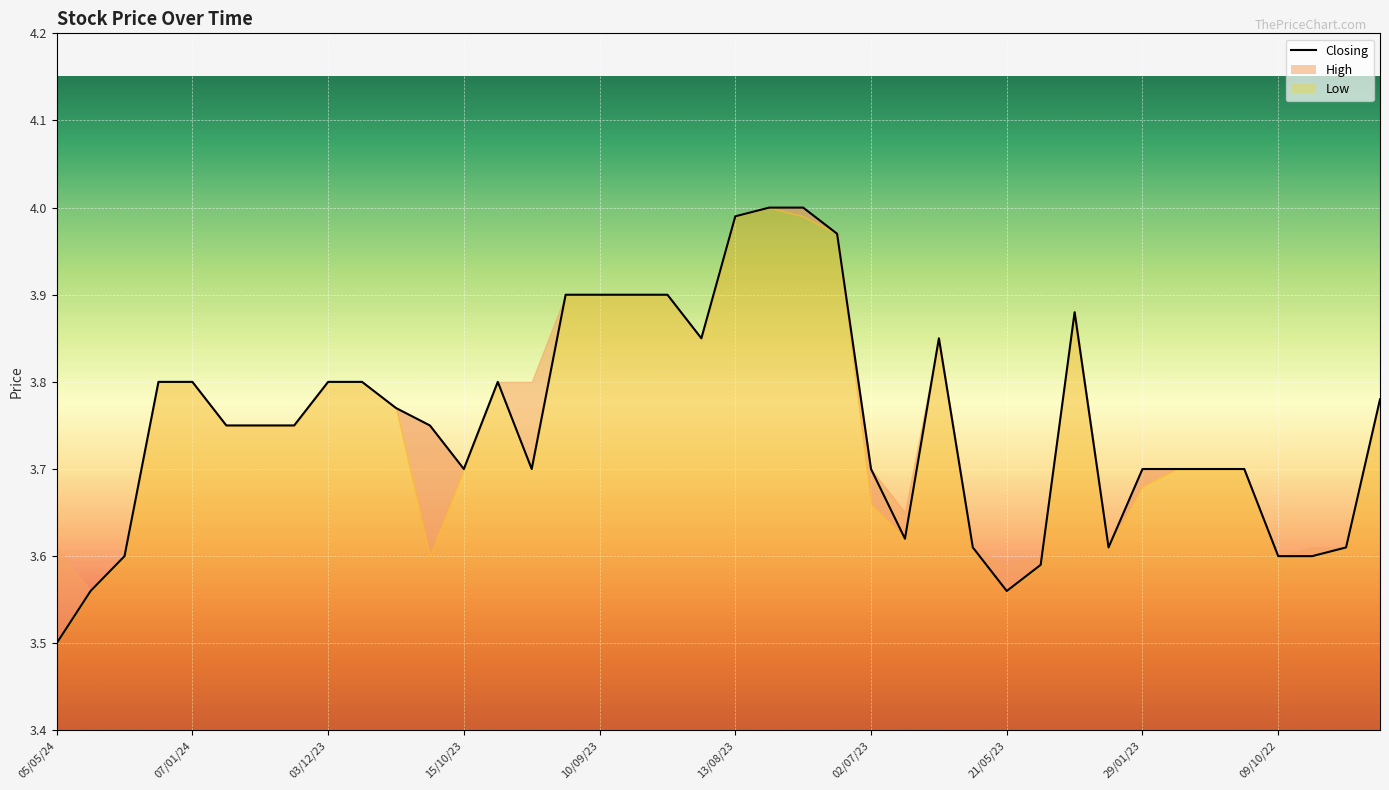

At which category does the data reach its first local peak?

13